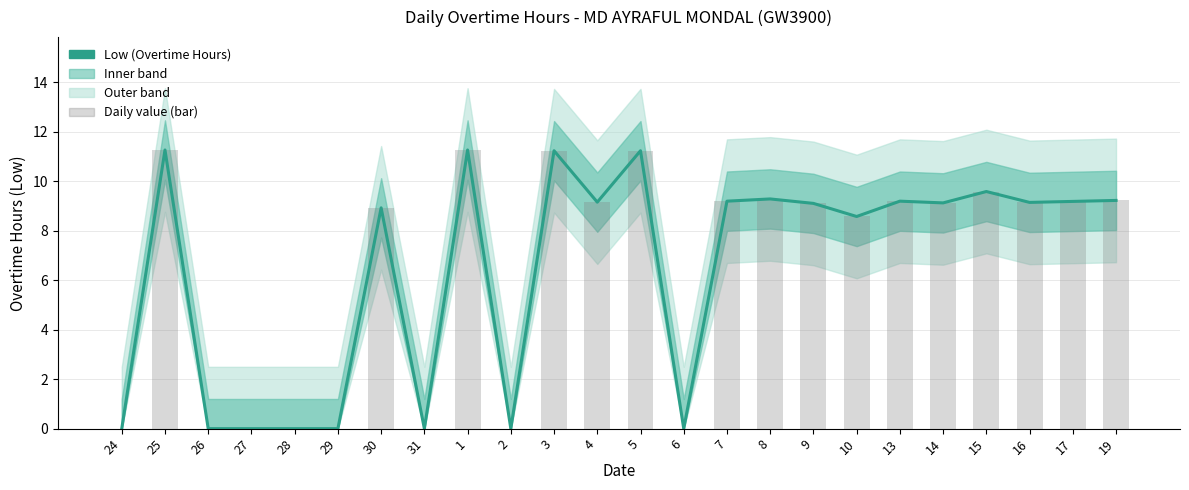

What is the sum of all values?

154.8